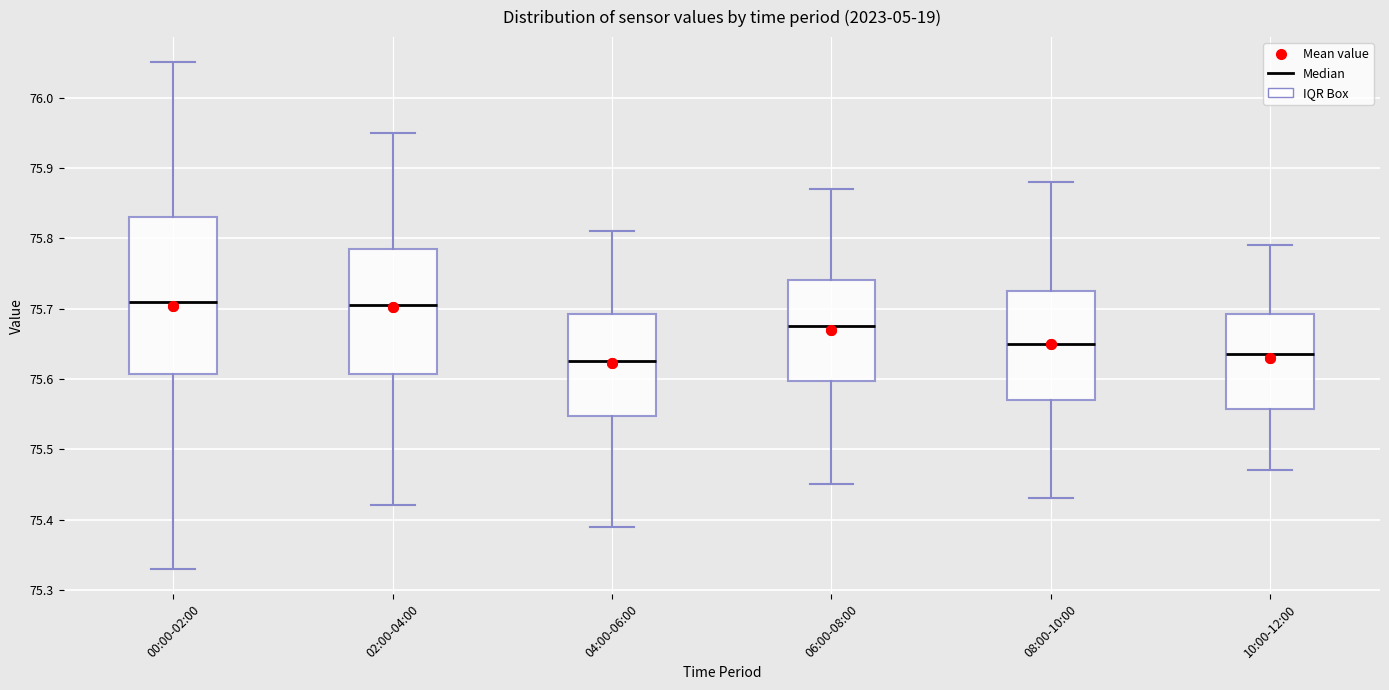

Reading left to right, transcribe this box plot: for each box, give where its median line is, the range the box spans, and where its two whiskers end, as read against the y-axis. The values are not printed on the chart, so give them approximately, as read against the axis.

00:00-02:00: median 75.71, box 75.61 to 75.83, whiskers 75.33 to 76.05
02:00-04:00: median 75.71, box 75.61 to 75.79, whiskers 75.42 to 75.95
04:00-06:00: median 75.63, box 75.55 to 75.69, whiskers 75.39 to 75.81
06:00-08:00: median 75.68, box 75.60 to 75.74, whiskers 75.45 to 75.87
08:00-10:00: median 75.65, box 75.57 to 75.73, whiskers 75.43 to 75.88
10:00-12:00: median 75.64, box 75.56 to 75.69, whiskers 75.47 to 75.79